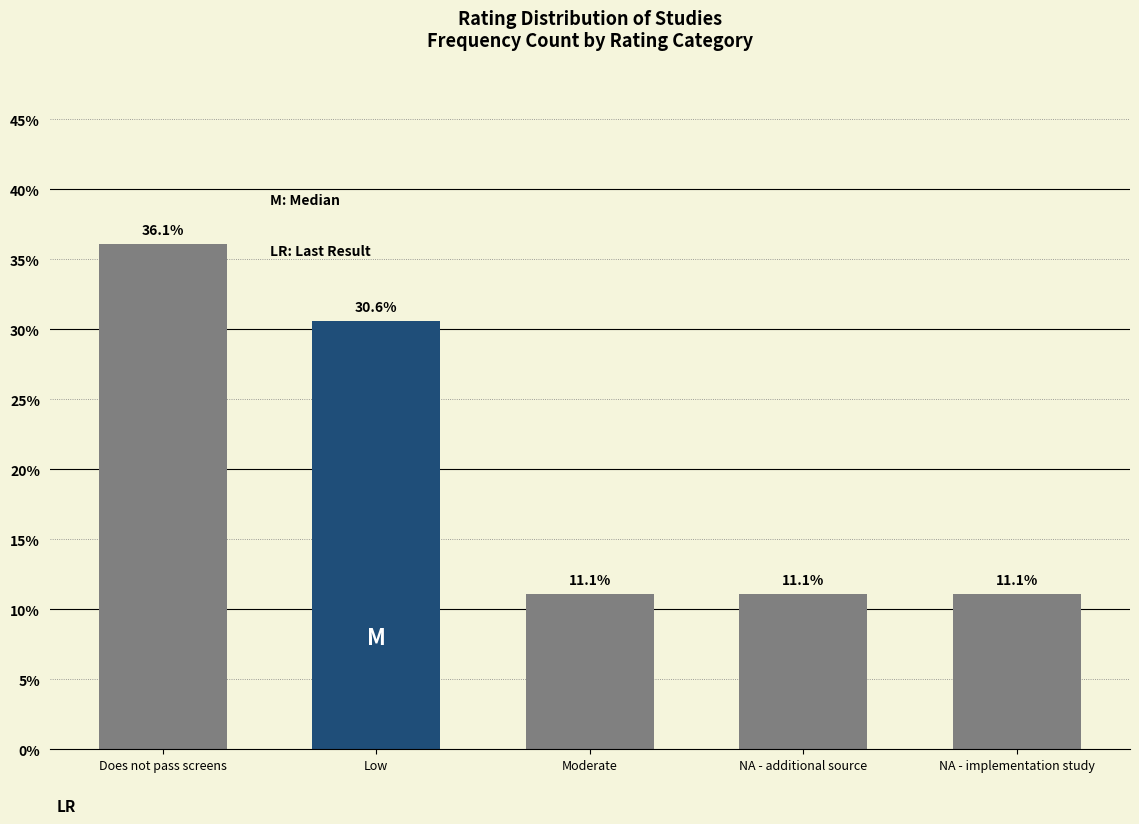

Reading left to right, what are all the values shown in this chart?

Does not pass screens=36.1	Low=30.6	Moderate=11.1	NA - additional source=11.1	NA - implementation study=11.1